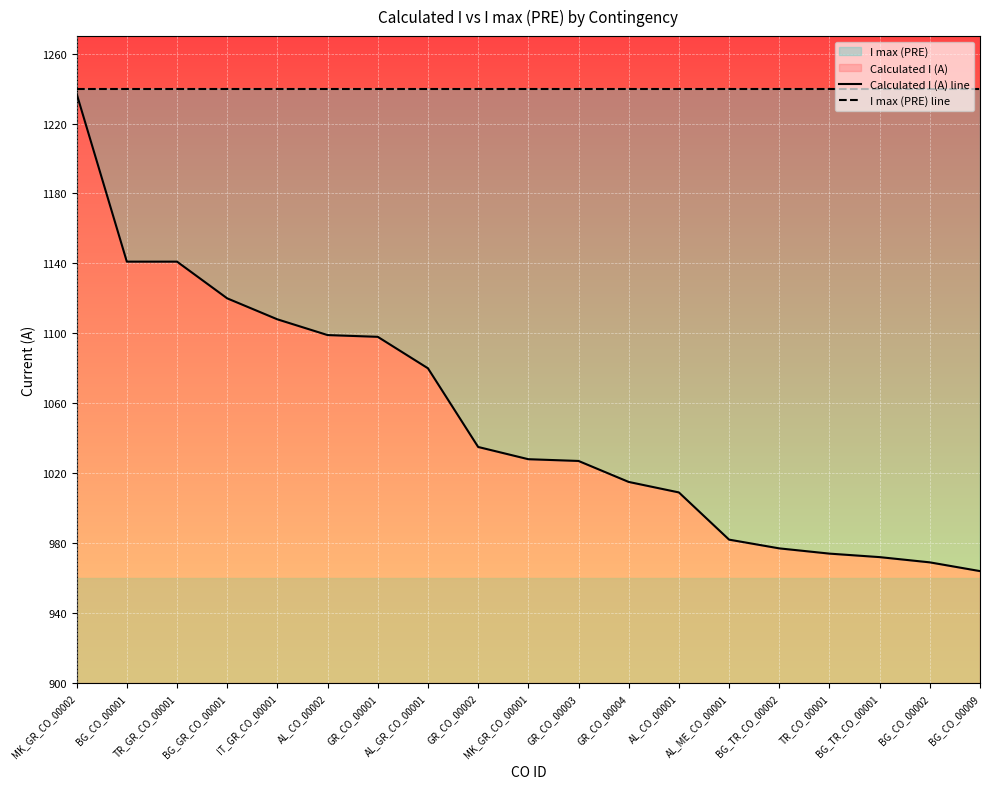

Reading left to right, transcribe all the data shown in this chart.

Calculated I (A) line: MK_GR_CO_00002=1237	BG_CO_00001=1141	TR_GR_CO_00001=1141	BG_GR_CO_00001=1120	IT_GR_CO_00001=1108	AL_CO_00002=1099	GR_CO_00001=1098	AL_GR_CO_00001=1080	GR_CO_00002=1035	MK_GR_CO_00001=1028	GR_CO_00003=1027	GR_CO_00004=1015	AL_CO_00001=1009	AL_ME_CO_00001=982	BG_TR_CO_00002=977	TR_CO_00001=974	BG_TR_CO_00001=972	BG_CO_00002=969	BG_CO_00009=964
I max (PRE) line: MK_GR_CO_00002=1240	BG_CO_00001=1240	TR_GR_CO_00001=1240	BG_GR_CO_00001=1240	IT_GR_CO_00001=1240	AL_CO_00002=1240	GR_CO_00001=1240	AL_GR_CO_00001=1240	GR_CO_00002=1240	MK_GR_CO_00001=1240	GR_CO_00003=1240	GR_CO_00004=1240	AL_CO_00001=1240	AL_ME_CO_00001=1240	BG_TR_CO_00002=1240	TR_CO_00001=1240	BG_TR_CO_00001=1240	BG_CO_00002=1240	BG_CO_00009=1240